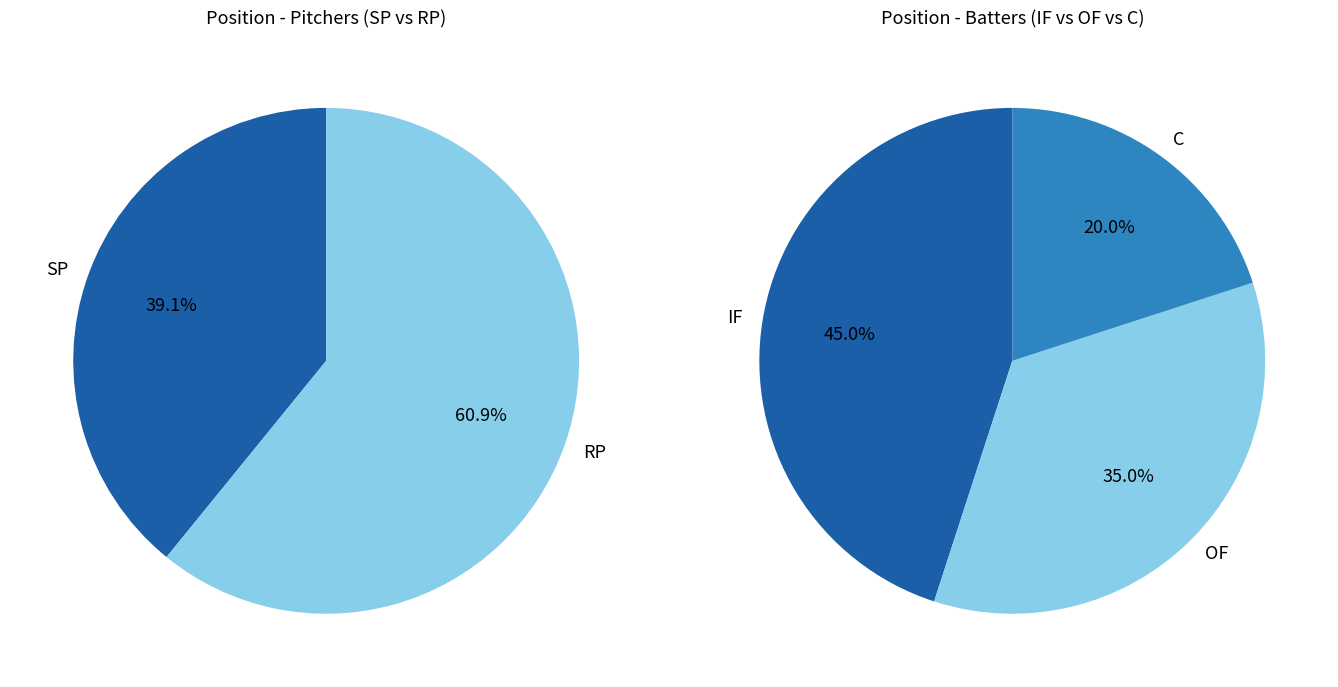

Does any single category account for the majority?

No